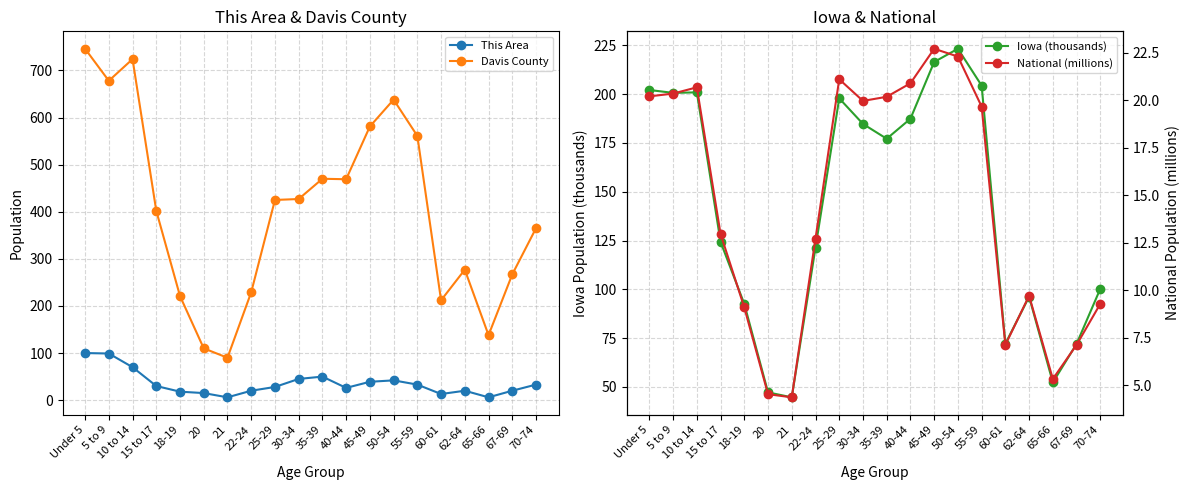

Which series changed the most between 20 and 45-49?

Davis County